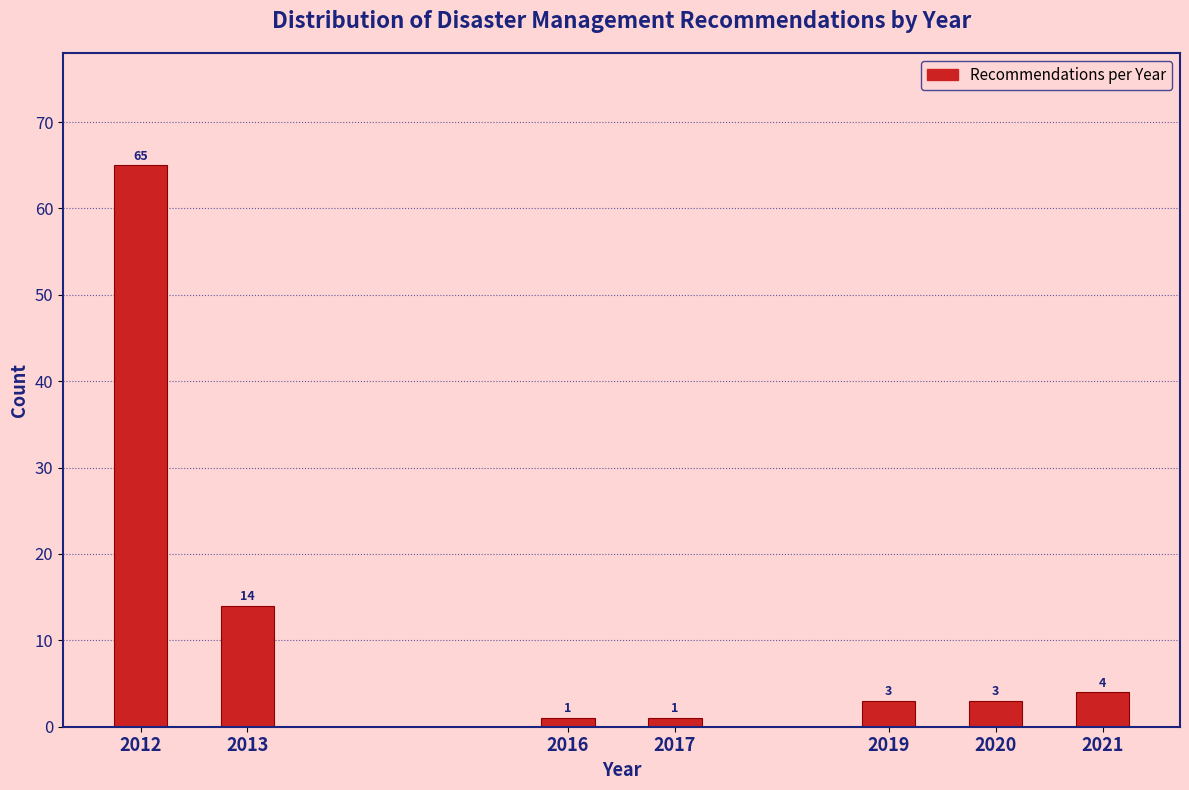

Reading left to right, what are all the values shown in this chart?

65	14	1	1	3	3	4